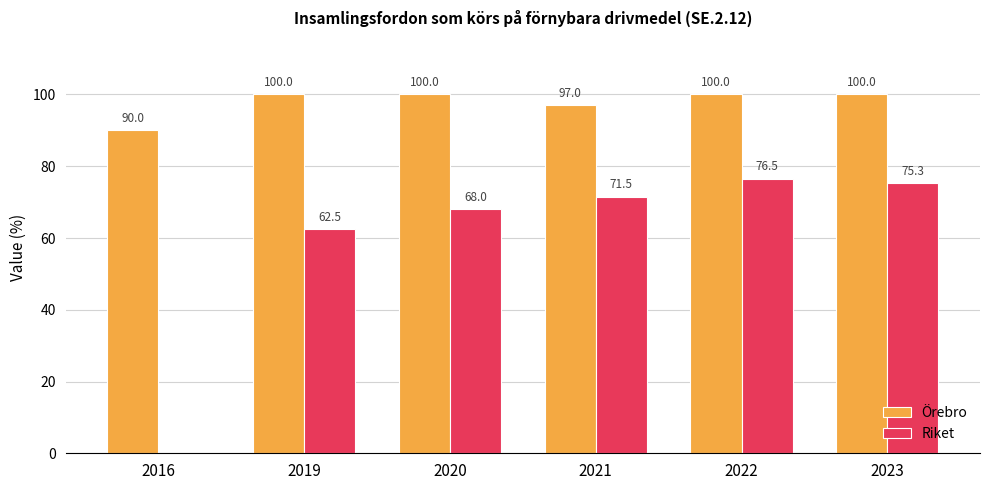

The value of Örebro at 2023 is 100.0. True or false?

True